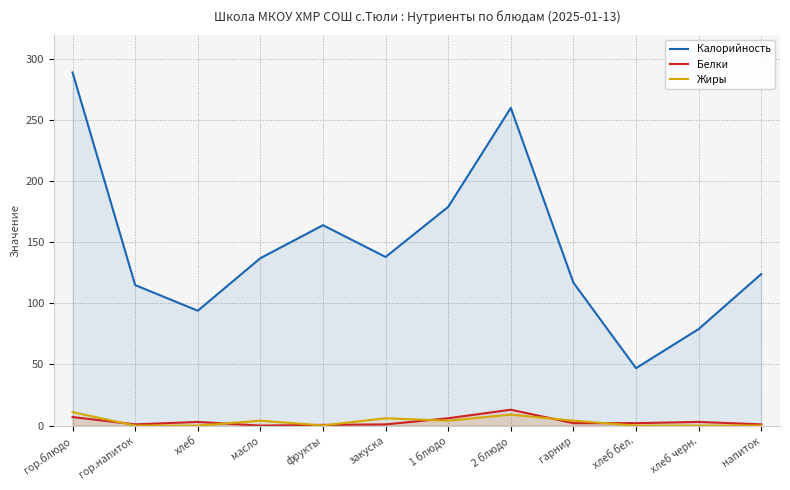

How many times do Жиры and Белки cross each other?

7